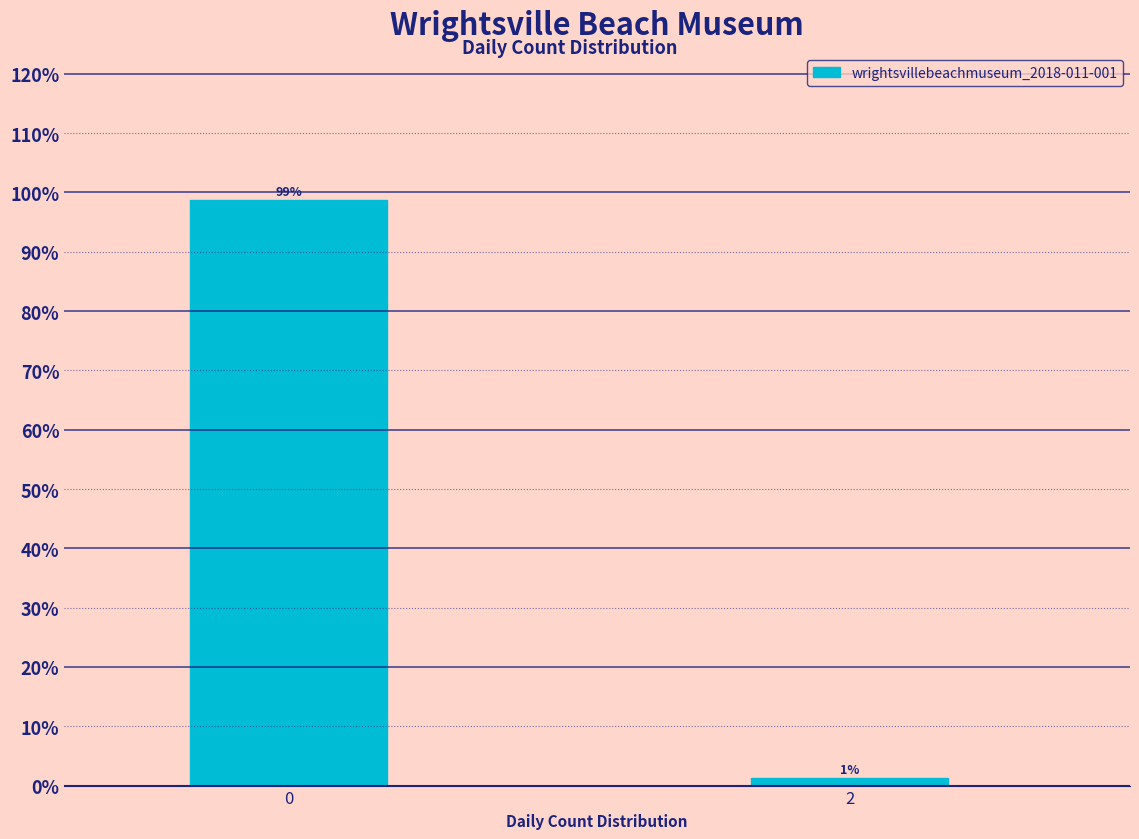

What is the value of the 1st bar from the left?

98.8